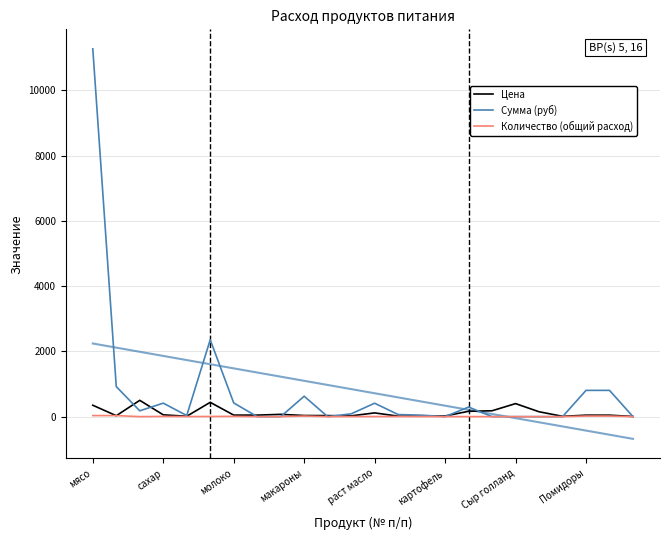

At which label does Сумма (руб) reach its peak?

мясо